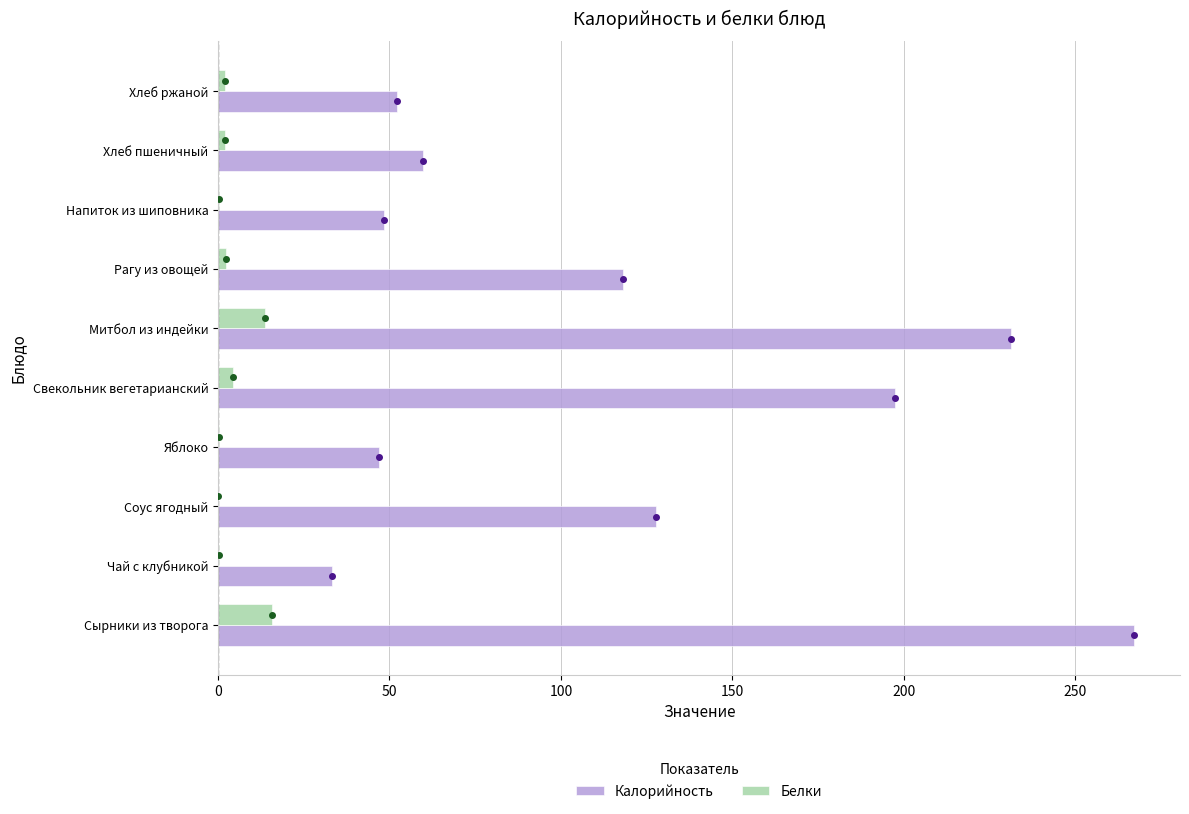

The value of Калорийность at Свекольник вегетарианский is 197.4. True or false?

True